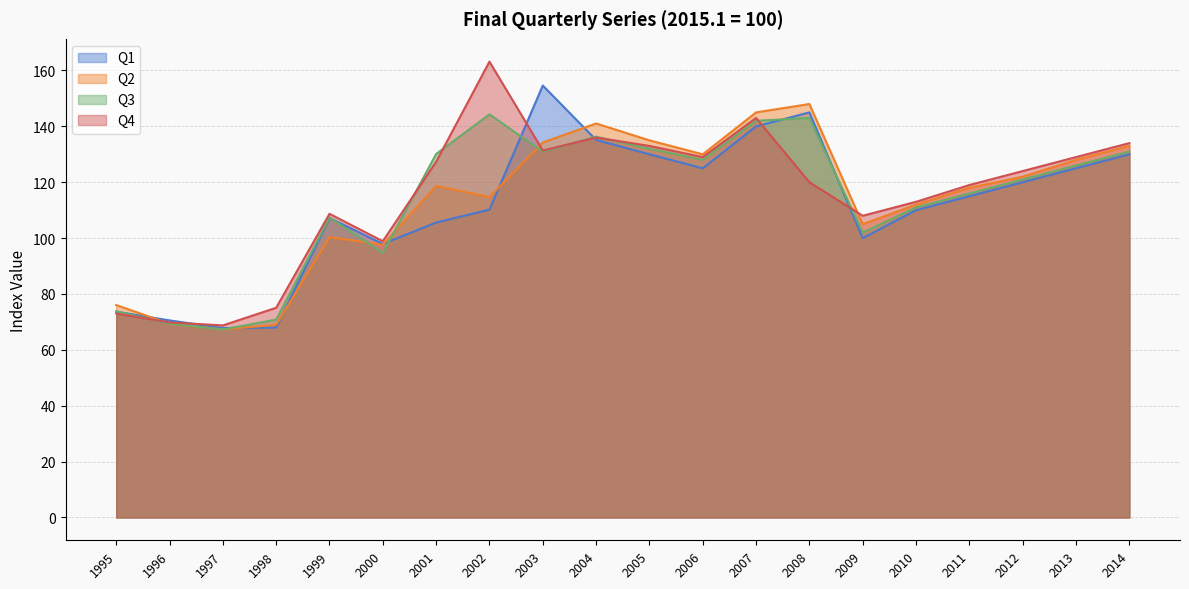

Reading right to left, transcribe all the data shown in this chart.

Q1: 130.0	125.0	120.0	115.0	110.0	100.0	145.0	140.0	125.0	130.0	135.2	154.6	110.2	105.6	97.9	107.2	68.0	67.8	70.5	73.7
Q2: 133.0	128.0	122.0	118.0	112.0	105.0	148.0	145.0	130.0	135.0	141.0	134.2	114.7	118.7	97.6	100.3	69.0	67.3	69.3	76.0
Q3: 131.0	126.0	121.0	116.0	111.0	102.0	143.0	142.0	128.0	132.0	136.3	131.0	144.3	130.1	94.7	107.4	70.8	67.3	69.4	73.8
Q4: 134.0	129.0	124.0	119.0	113.0	108.0	120.0	143.0	129.0	133.0	136.0	131.4	163.2	127.3	98.9	108.7	75.1	68.8	69.8	73.0